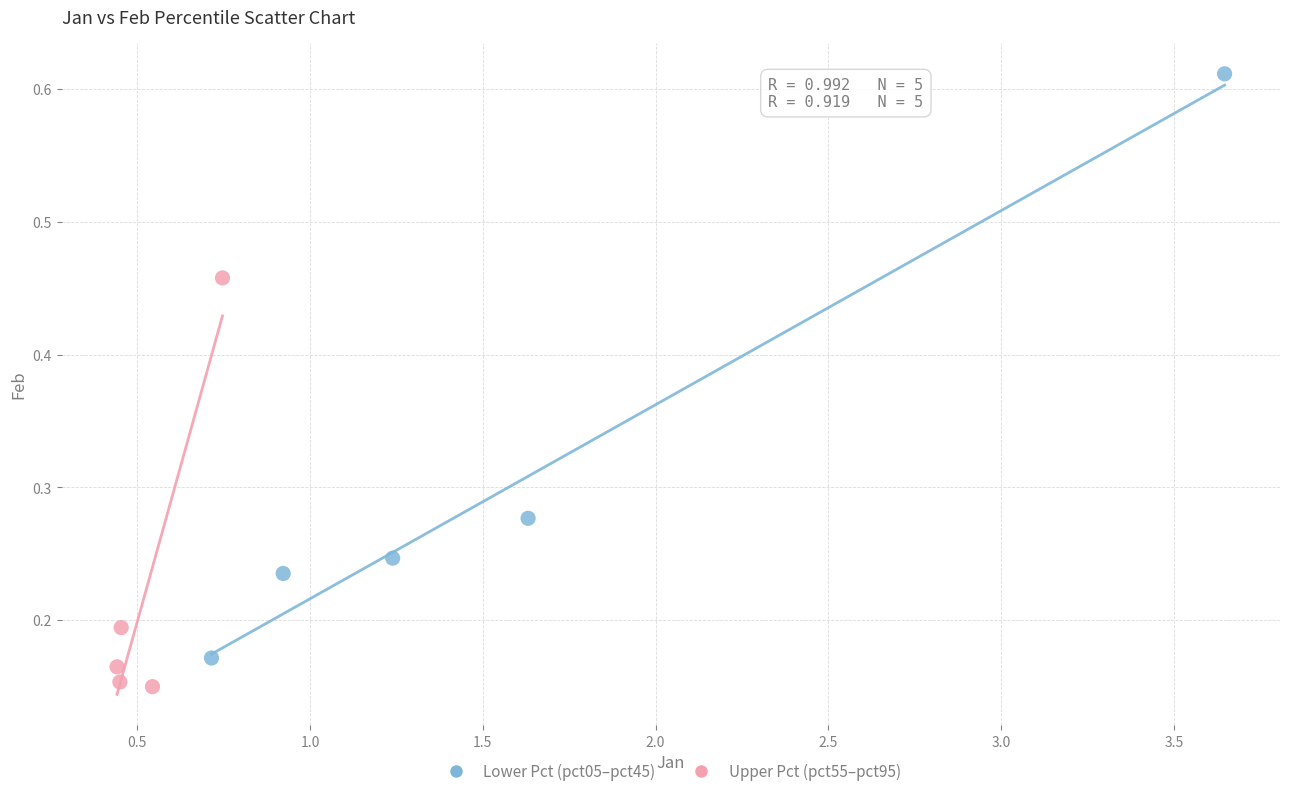

Which series reaches the minimum Y coordinate?

Upper Pct (pct55–pct95)